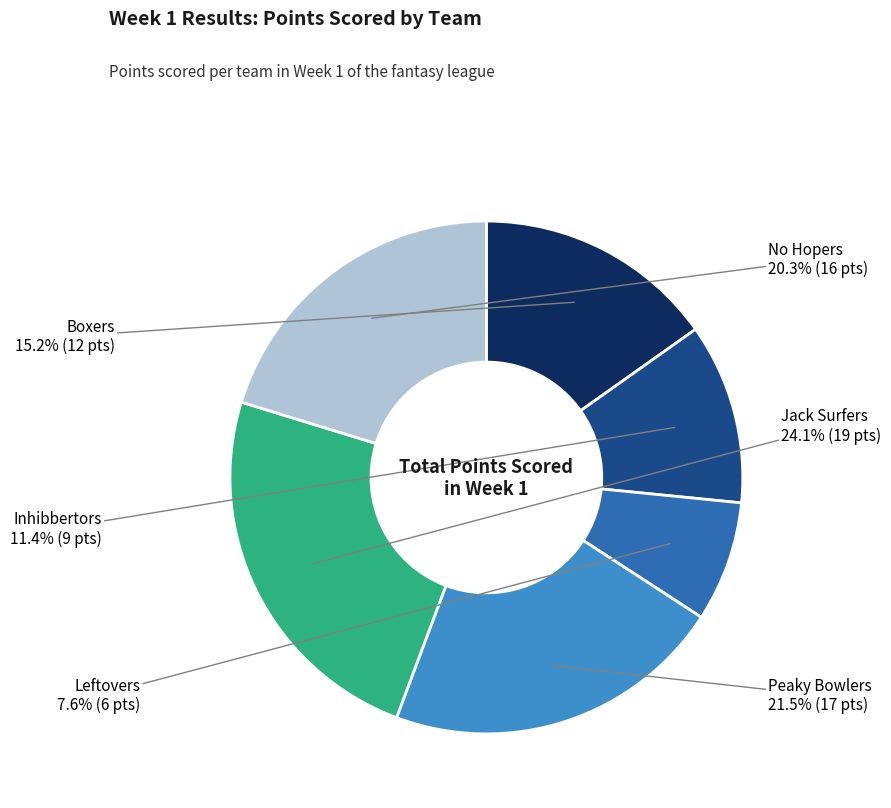

How many segments does this pie chart have?

6